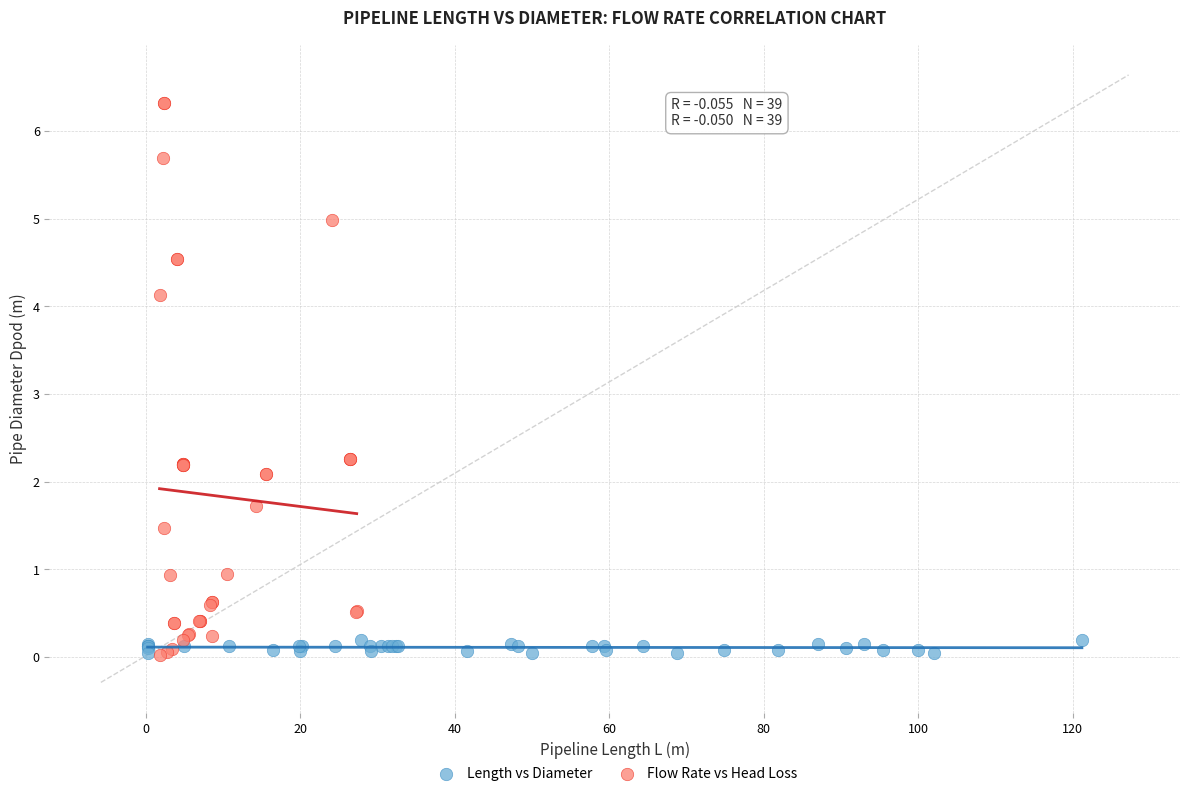

Which series has the widest spread of Y values?

Flow Rate vs Head Loss